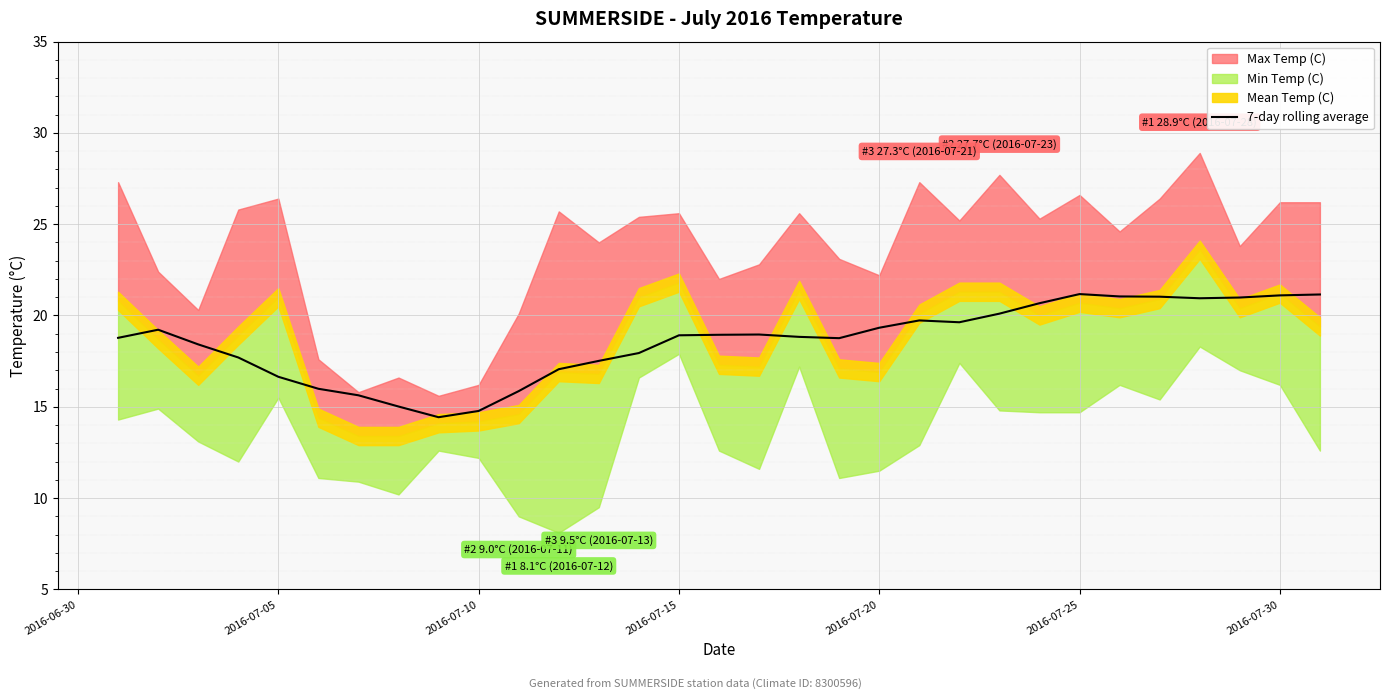

Does the chart display data point markers on the line(s)?

No